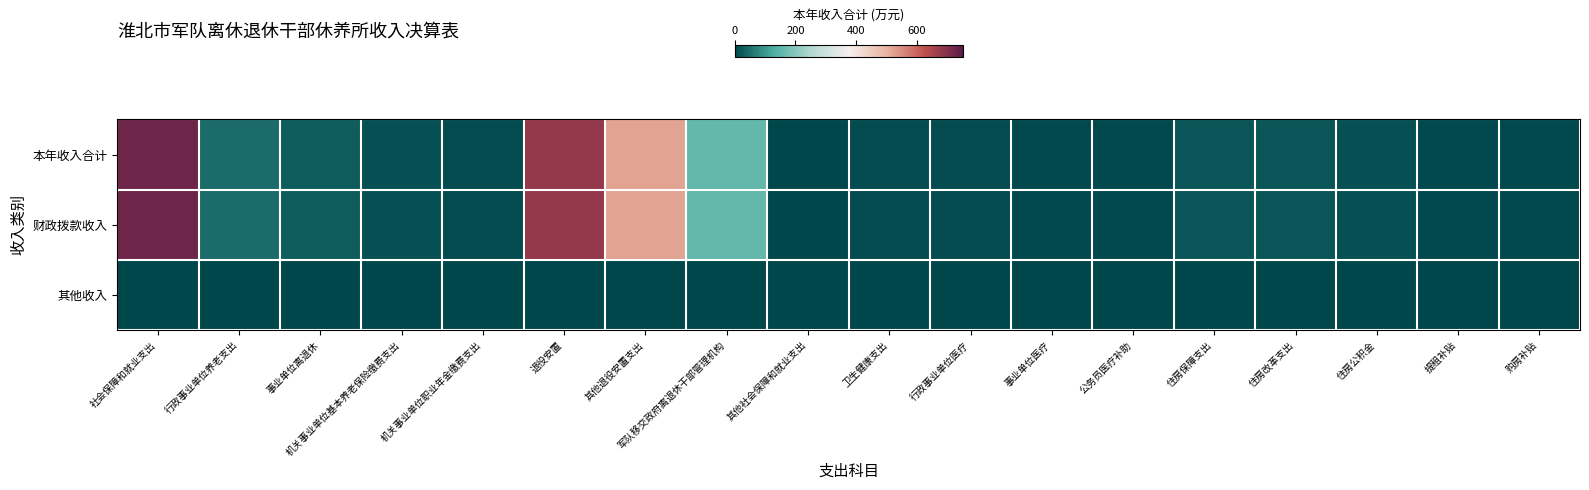

Reading left to right, what are all the values shown in this chart?

本年收入合计: 社会保障和就业支出=723.8	行政事业单位养老支出=45.8	事业单位离退休=26.9	机关事业单位基本养老保险缴费支出=12.9	机关事业单位职业年金缴费支出=6.0	退役安置=677.6	其他退役安置支出=520.8	军队移交政府离退休干部管理机构=156.8	其他社会保障和就业支出=0.4	卫生健康支出=8.8	行政事业单位医疗=8.8	事业单位医疗=4.8	公务员医疗补助=4.0	住房保障支出=19.5	住房改革支出=19.5	住房公积金=11.8	提租补贴=3.0	购房补贴=4.7
财政拨款收入: 社会保障和就业支出=723.8	行政事业单位养老支出=45.8	事业单位离退休=26.9	机关事业单位基本养老保险缴费支出=12.9	机关事业单位职业年金缴费支出=6.0	退役安置=677.6	其他退役安置支出=520.8	军队移交政府离退休干部管理机构=156.8	其他社会保障和就业支出=0.4	卫生健康支出=8.8	行政事业单位医疗=8.8	事业单位医疗=4.8	公务员医疗补助=4.0	住房保障支出=19.5	住房改革支出=19.5	住房公积金=11.8	提租补贴=3.0	购房补贴=4.7
其他收入: 社会保障和就业支出=0.0	行政事业单位养老支出=0.0	事业单位离退休=0.0	机关事业单位基本养老保险缴费支出=0.0	机关事业单位职业年金缴费支出=0.0	退役安置=0.0	其他退役安置支出=0.0	军队移交政府离退休干部管理机构=0.0	其他社会保障和就业支出=0.0	卫生健康支出=0.0	行政事业单位医疗=0.0	事业单位医疗=0.0	公务员医疗补助=0.0	住房保障支出=0.0	住房改革支出=0.0	住房公积金=0.0	提租补贴=0.0	购房补贴=0.0